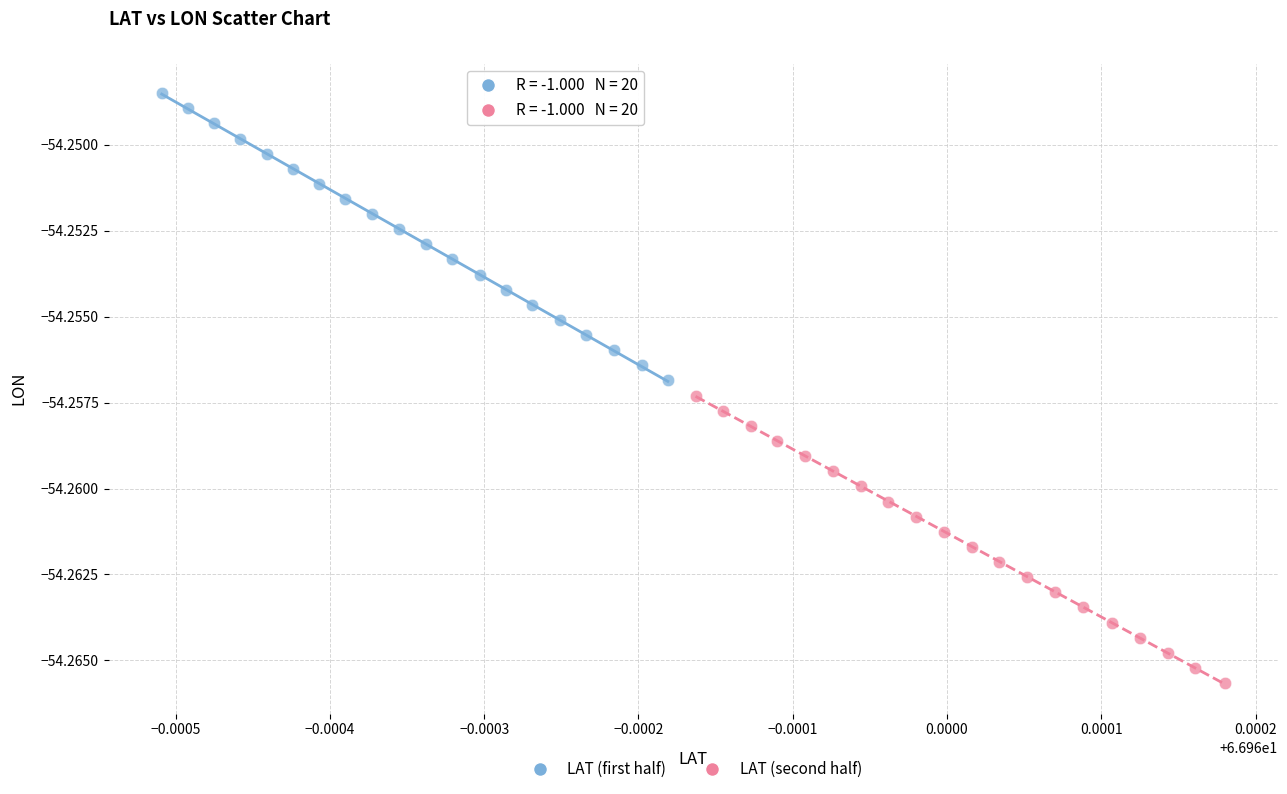

Which series has the widest spread of Y values?

LAT (second half)